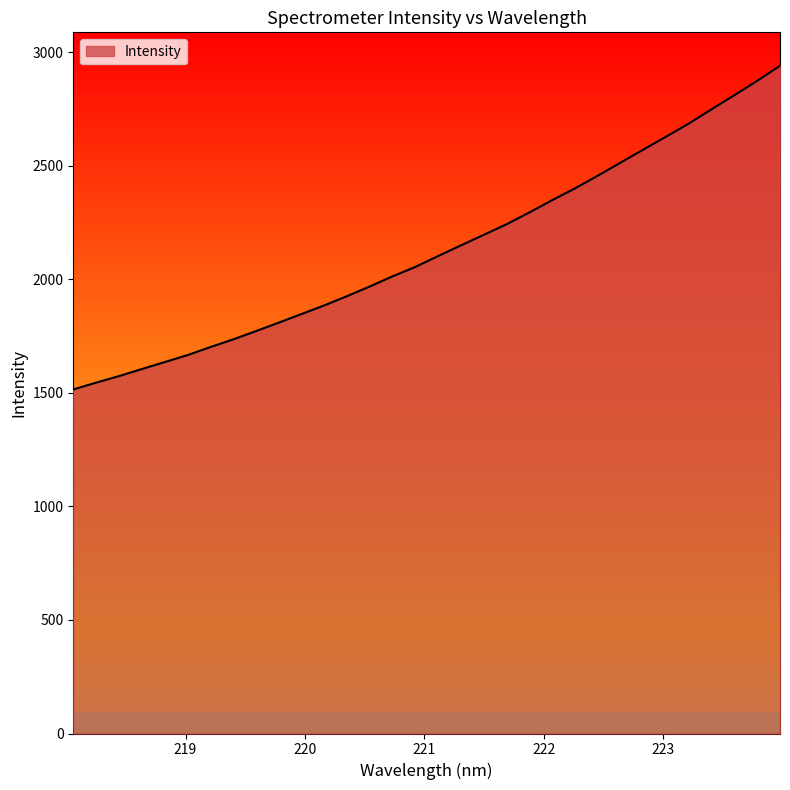

What position from the right is 222.4538?

9